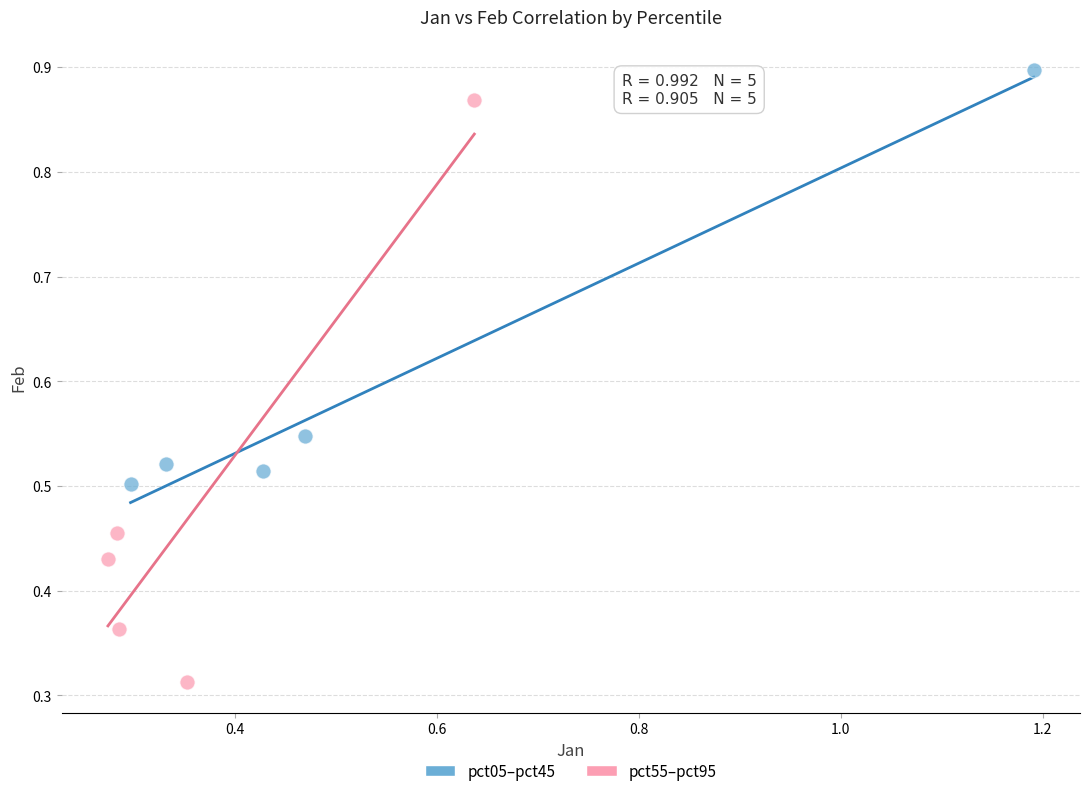

Which series contains the highest Y value?

pct05–pct45